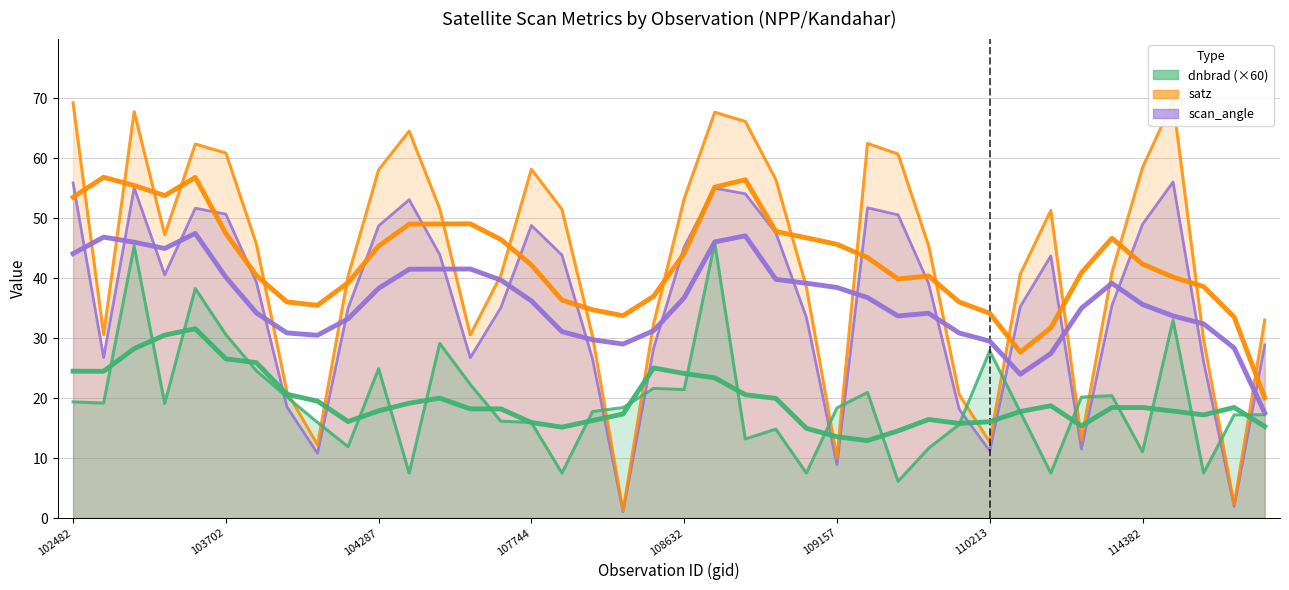

How many lines are shown in the chart?

3